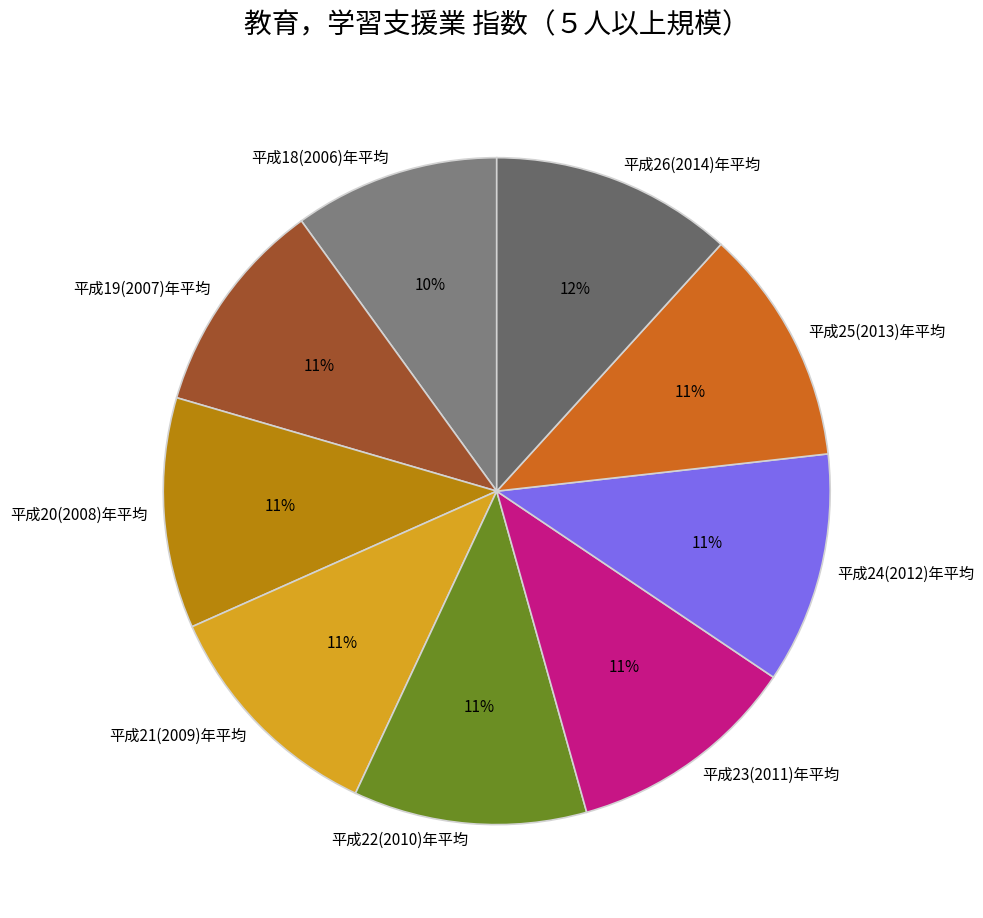

What is the smallest slice in the pie chart?

平成18(2006)年平均